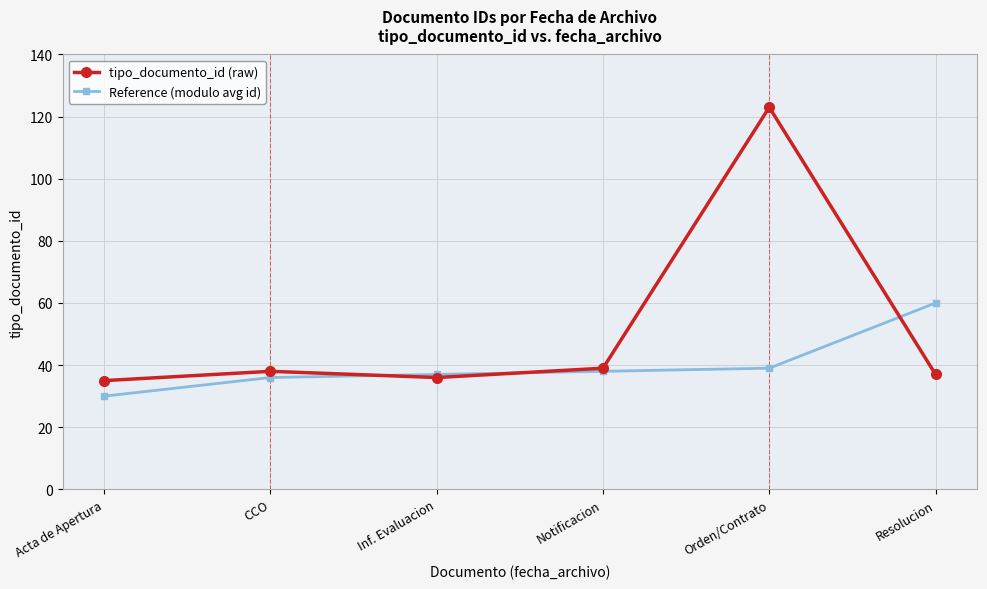

What is the value of the Reference (modulo avg id) point at the 6th from the left?

60